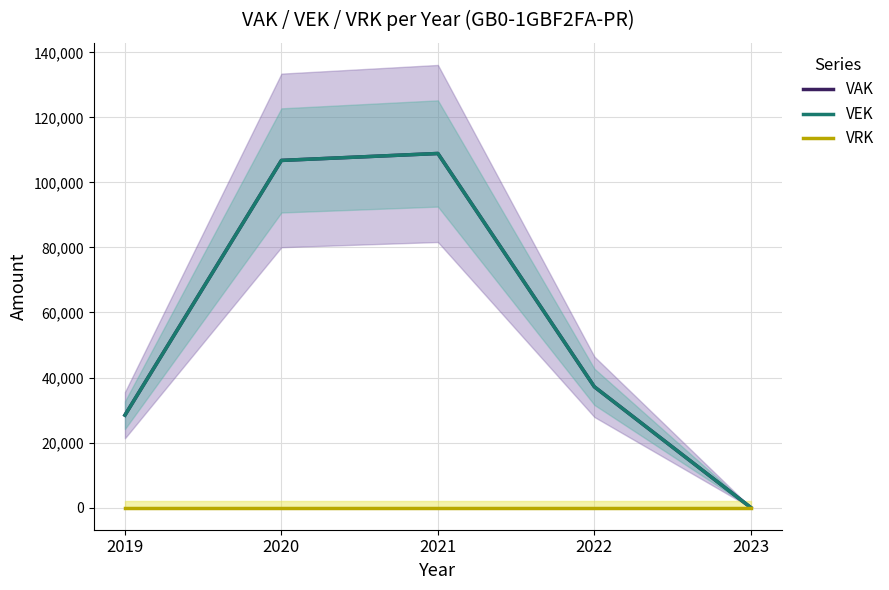

At how many categories does at least one series exceed 12467?

4